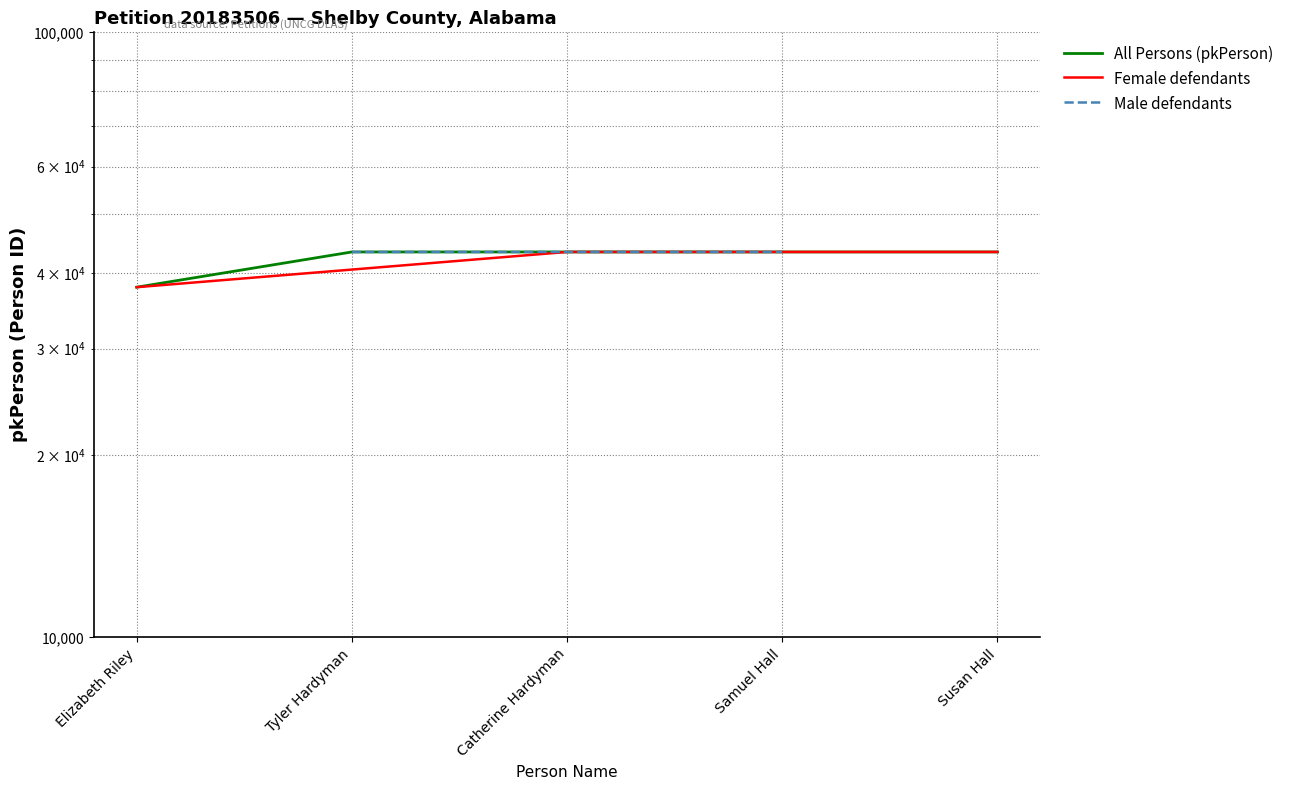

At which label is the value closest to 40633?

Tyler Hardyman